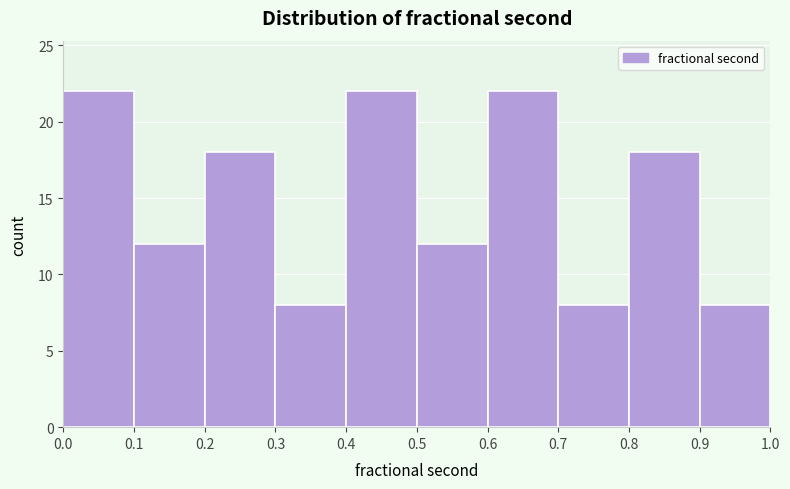

What is the height of the bar covering 0.6 to 0.7 on the x-axis? The values are not printed on the chart, so give them approximately, as read against the axis.

22